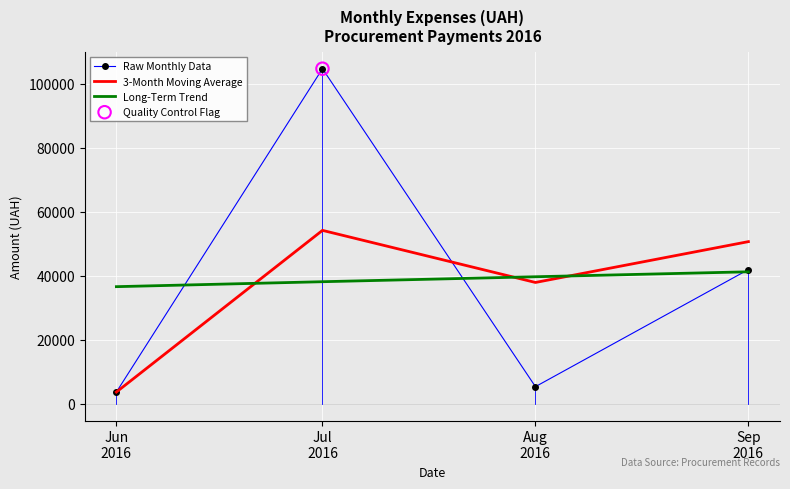

What is the total value across all series at Sep
2016?

133897.9